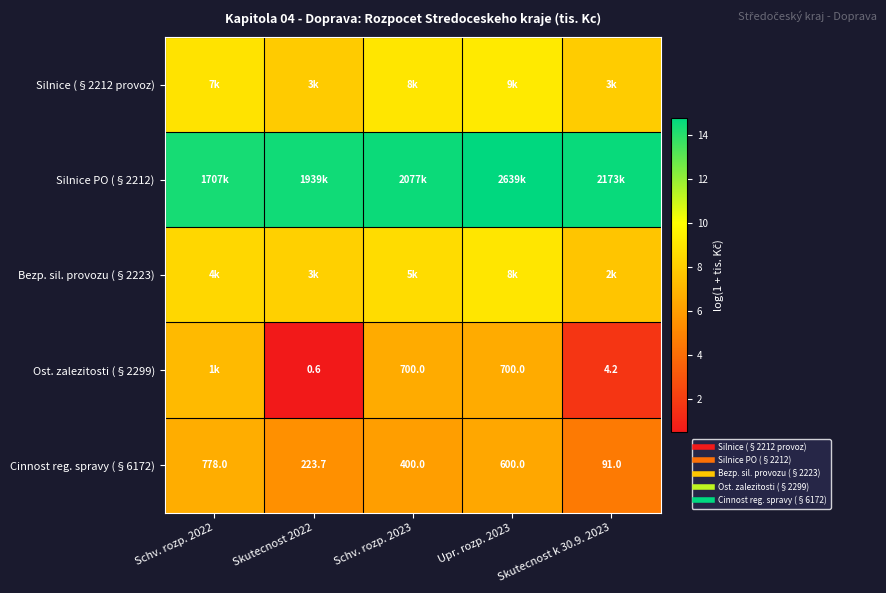

List the labels in order of Silnice PO (§2212) value, largest first.

Upr. rozp. 2023, Skutecnost k 30.9. 2023, Schv. rozp. 2023, Skutecnost 2022, Schv. rozp. 2022